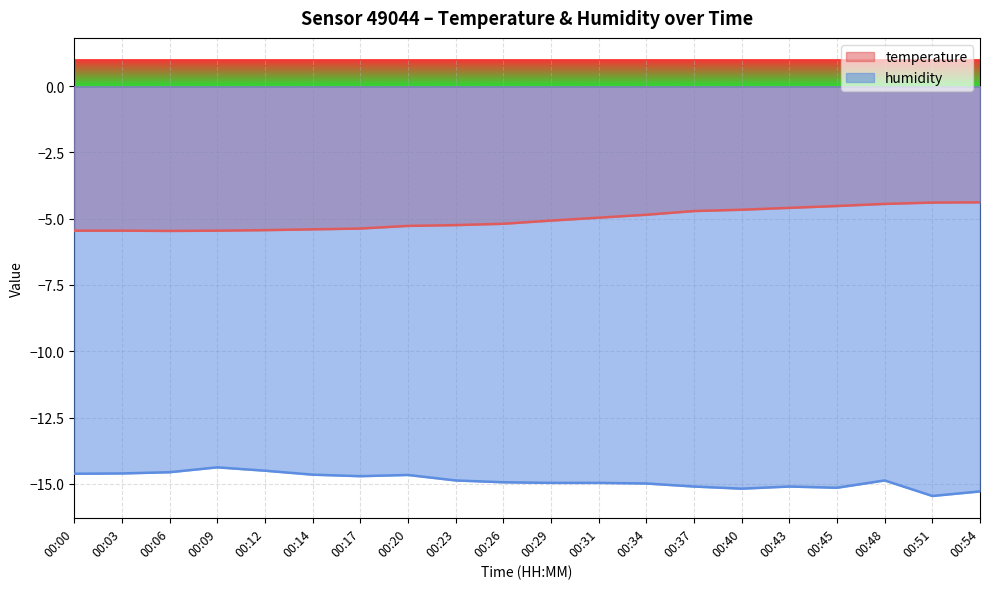

Which series has the largest range (max minus min)?

humidity